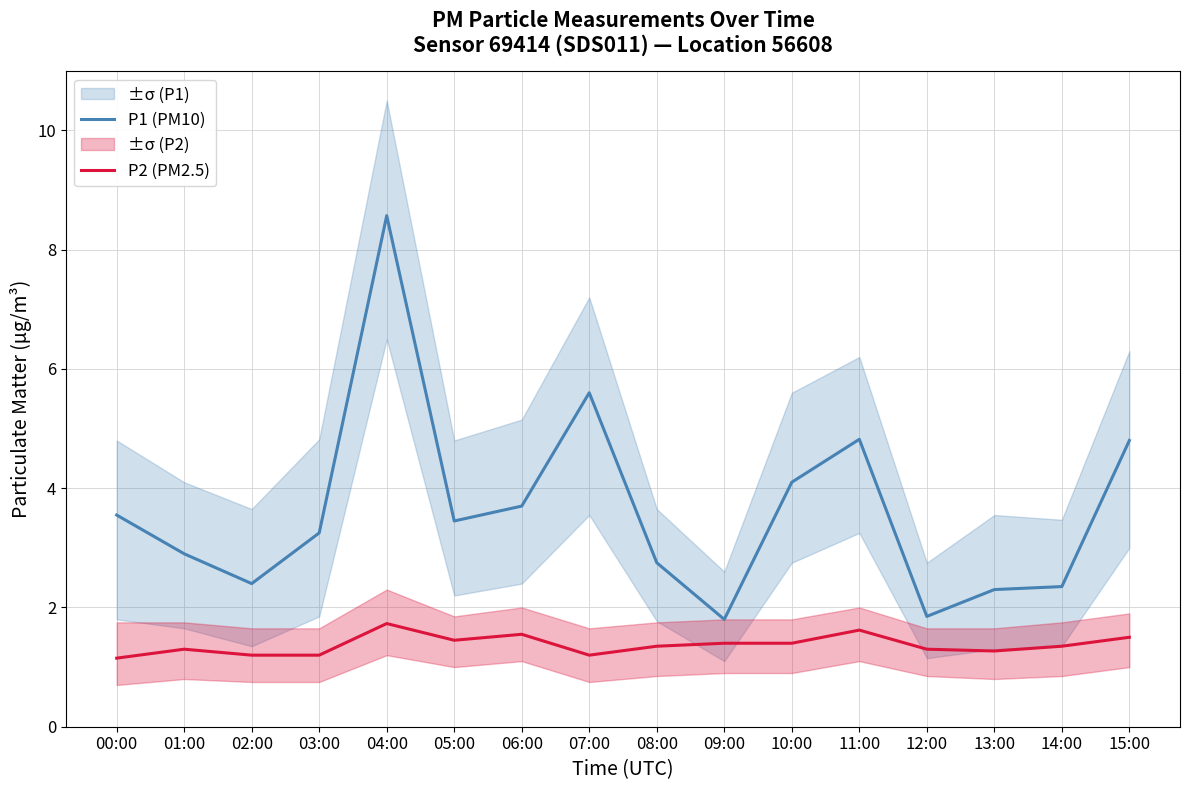

Which series has the widest spread of values?

P1 (PM10)